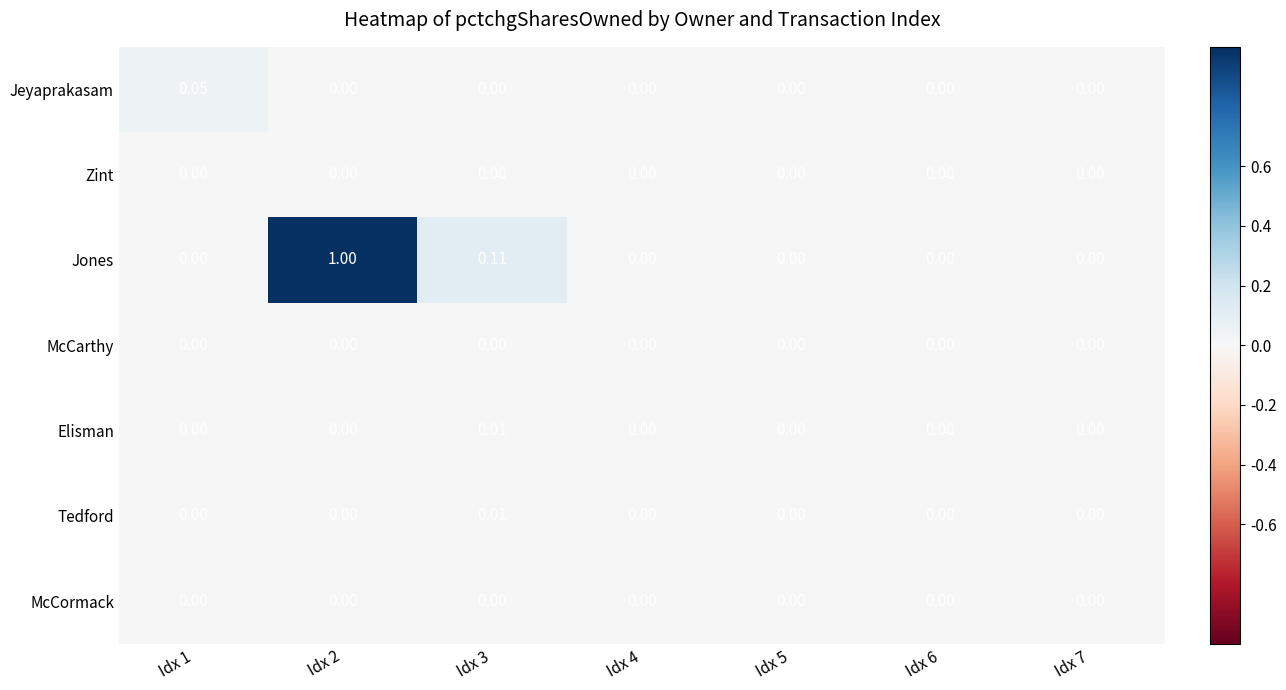

Between Idx 2 and Idx 3, which series saw the biggest shift?

Jones